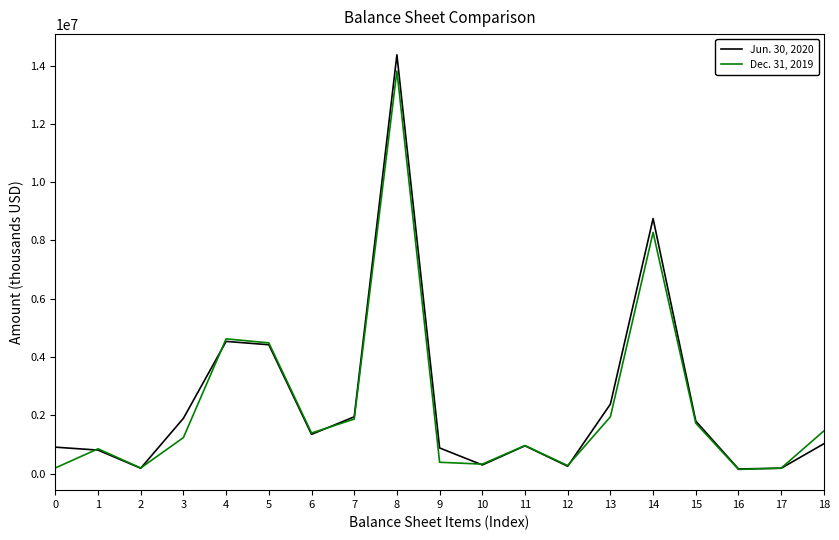

How many lines are shown in the chart?

2